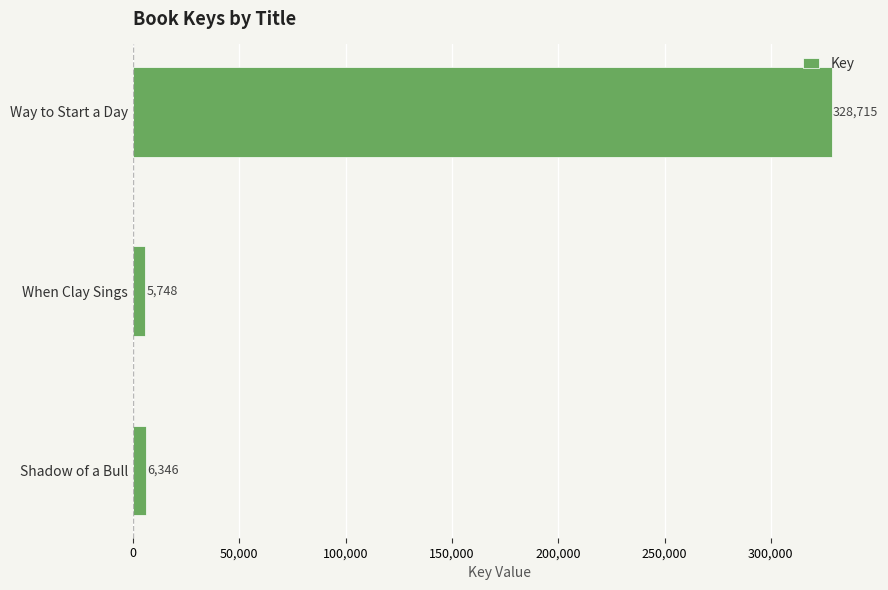

Reading bottom to top, list all the values displayed in this chart.

6346	5748	328715